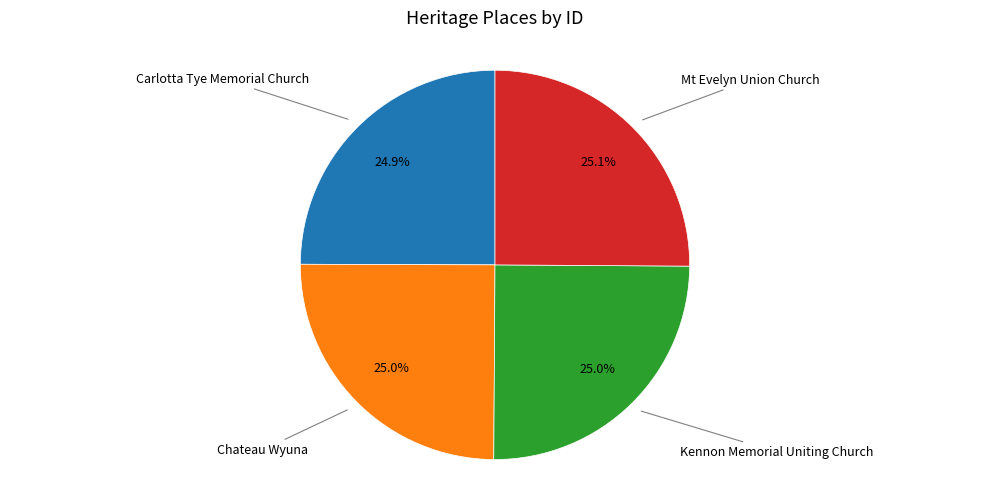

Is there a majority slice in this chart?

No